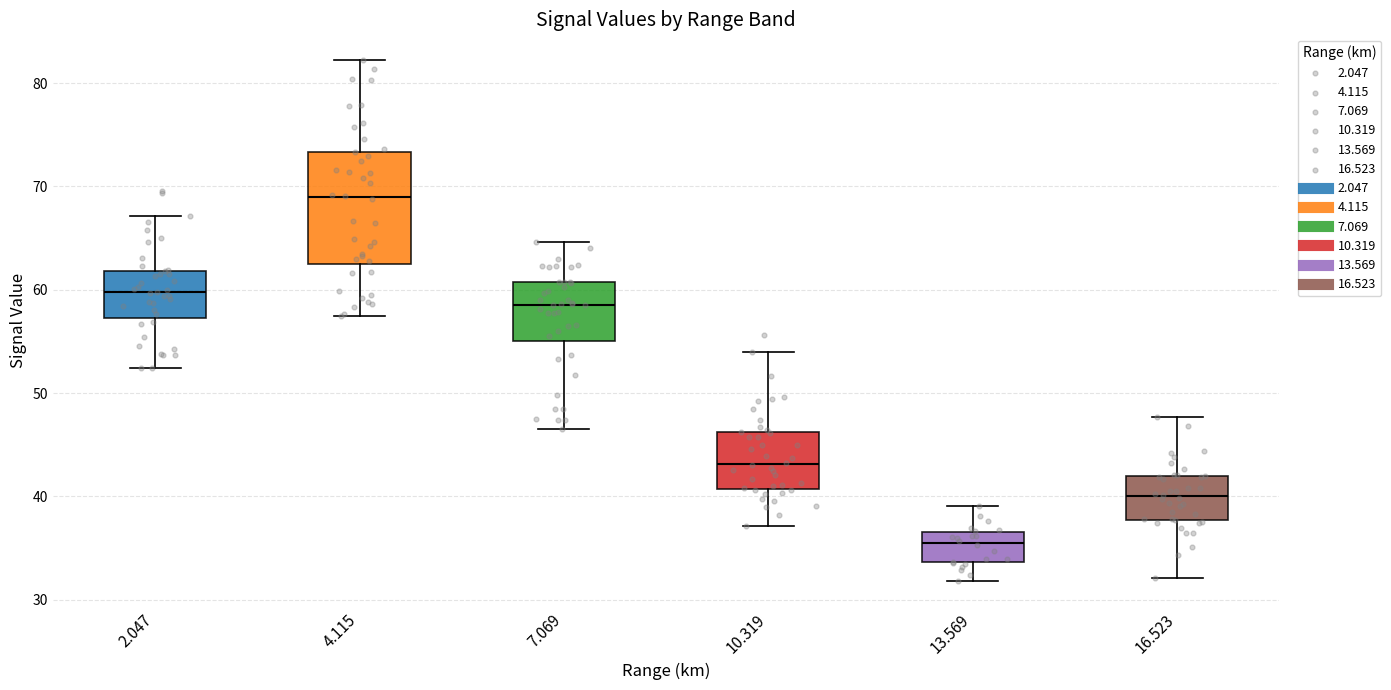

Comparing the boxes themselves (not the whiskers), which one is the tallest?

4.115